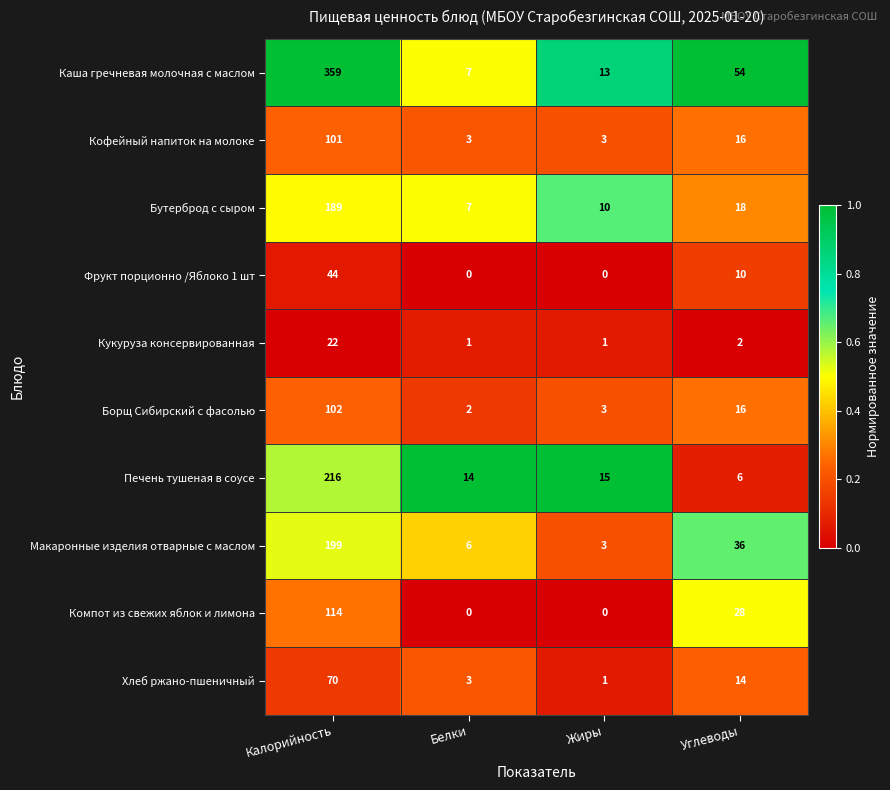

The value of Макаронные изделия отварные с маслом at Углеводы is 36. True or false?

True